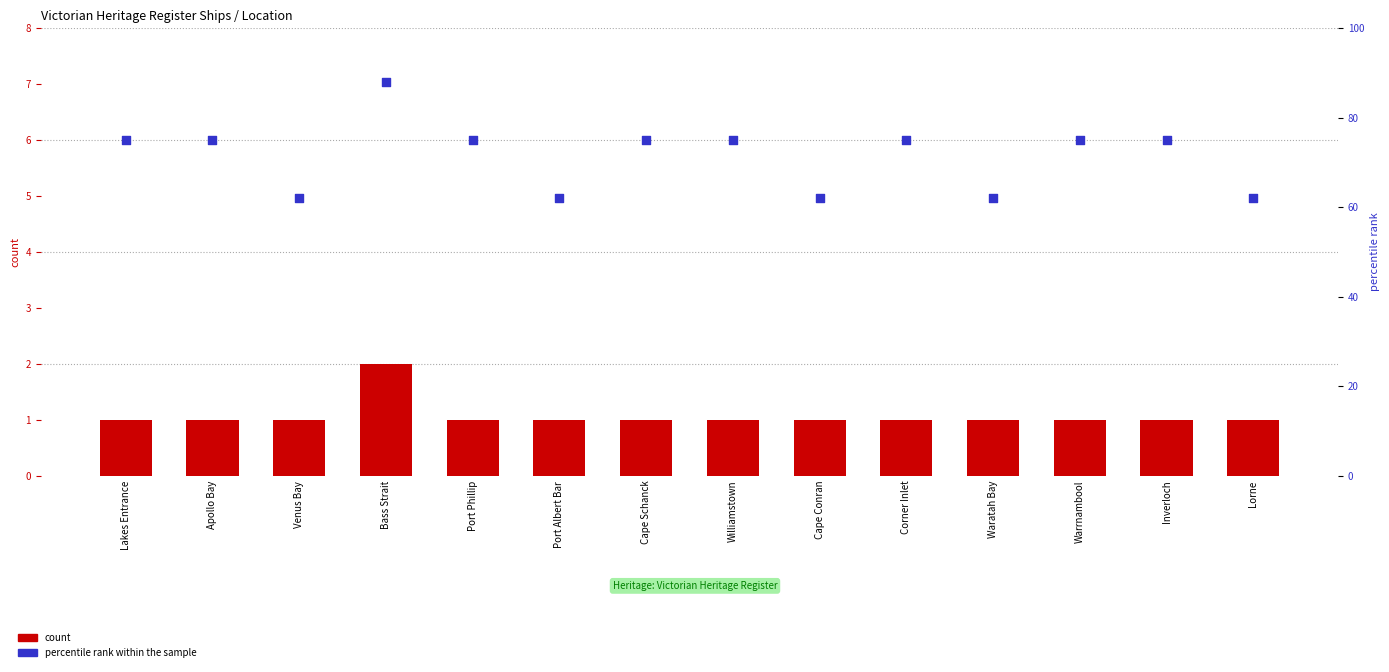

Which series has the widest spread of Y values?

percentile rank within the sample